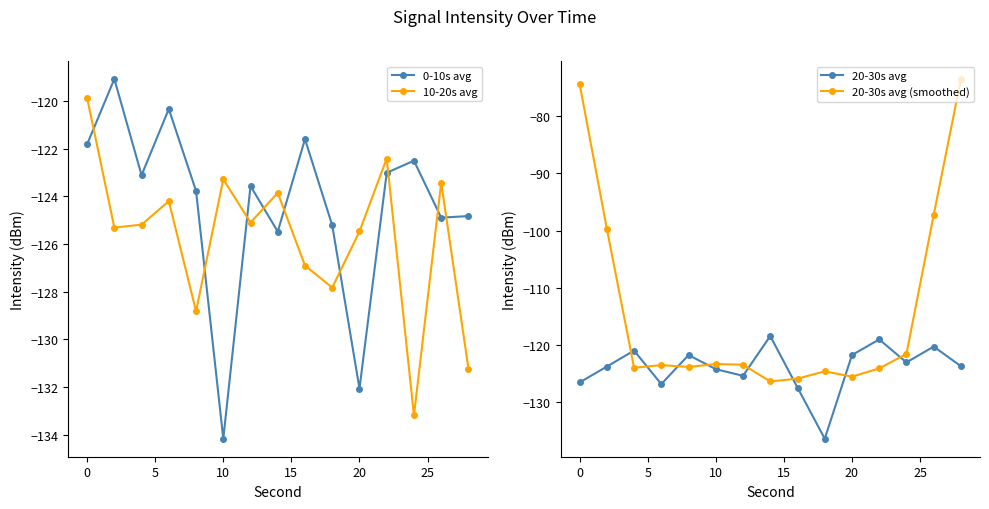

How many intersections are there between 20-30s avg (smoothed) and 20-30s avg?

8